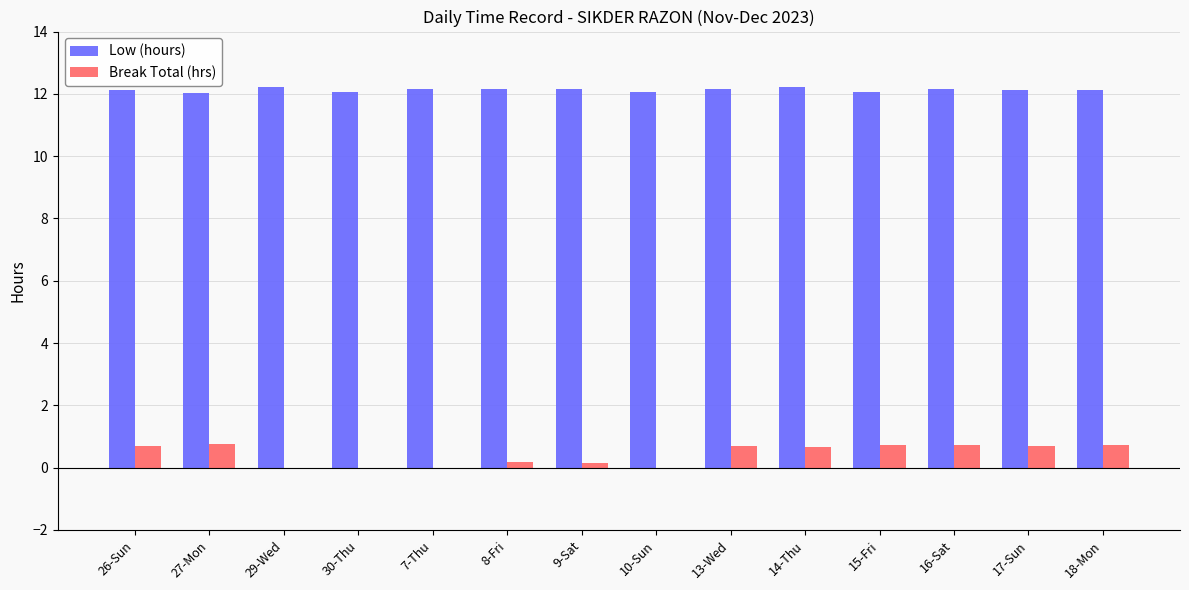

Is the value of Low (hours) at 27-Mon greater than the value of Break Total (hrs) at 30-Thu?

Yes